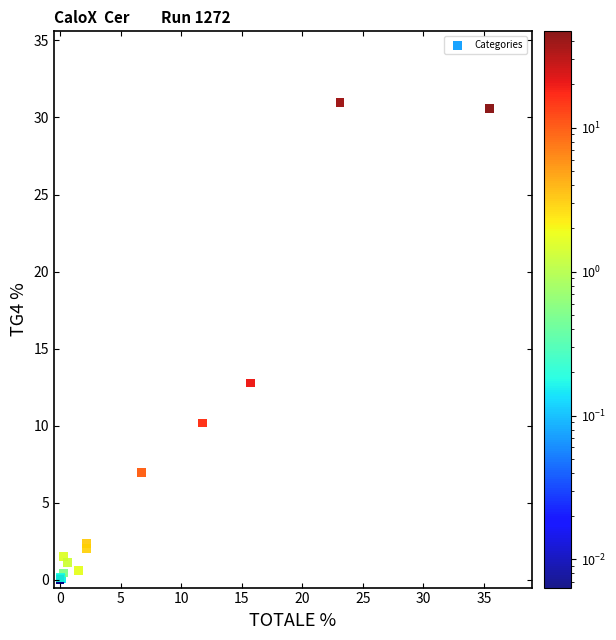

What Y value in the scatter plot is closest to 15?

12.8